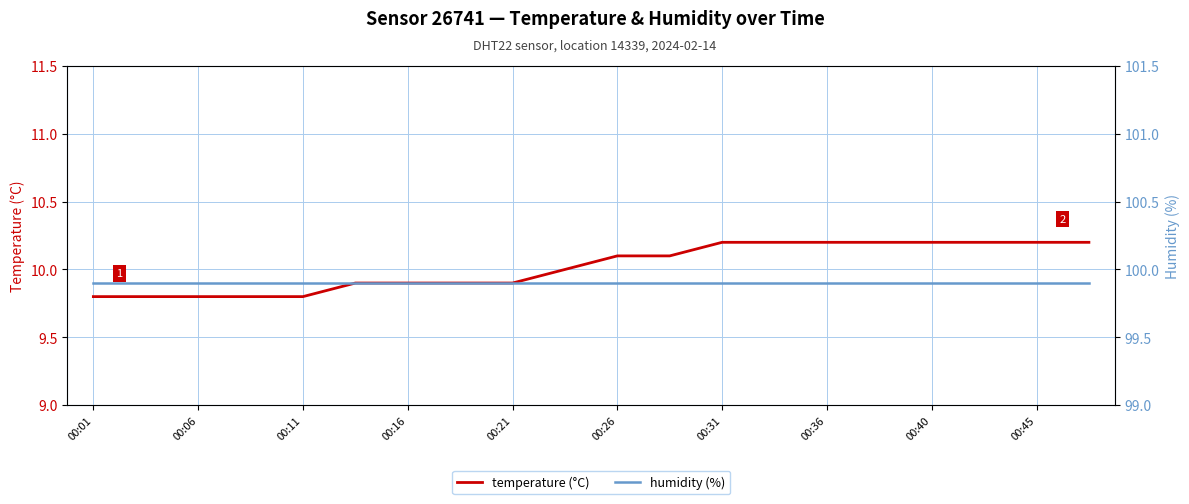

Read the temperature (°C) value at 00:06.

9.8